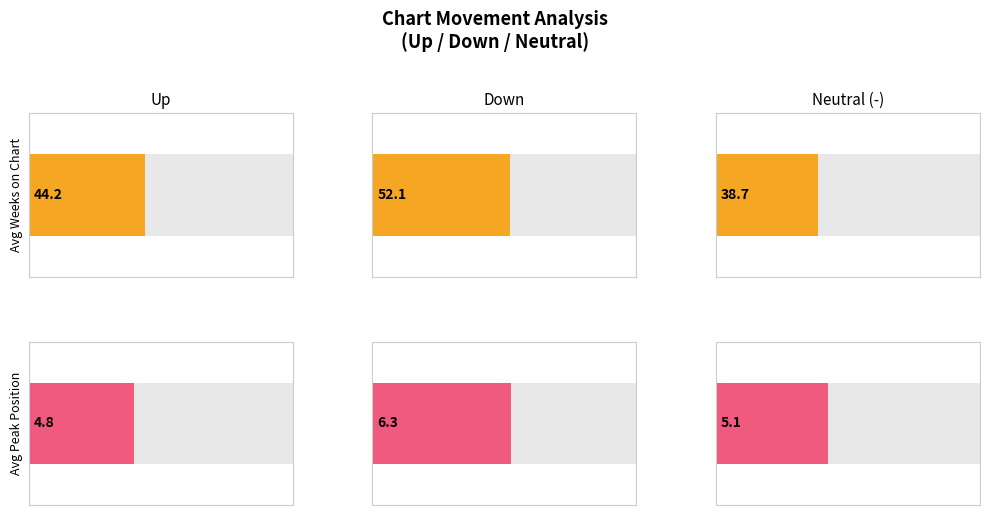

What value does the Average Weeks on Chart series have at -?

38.7